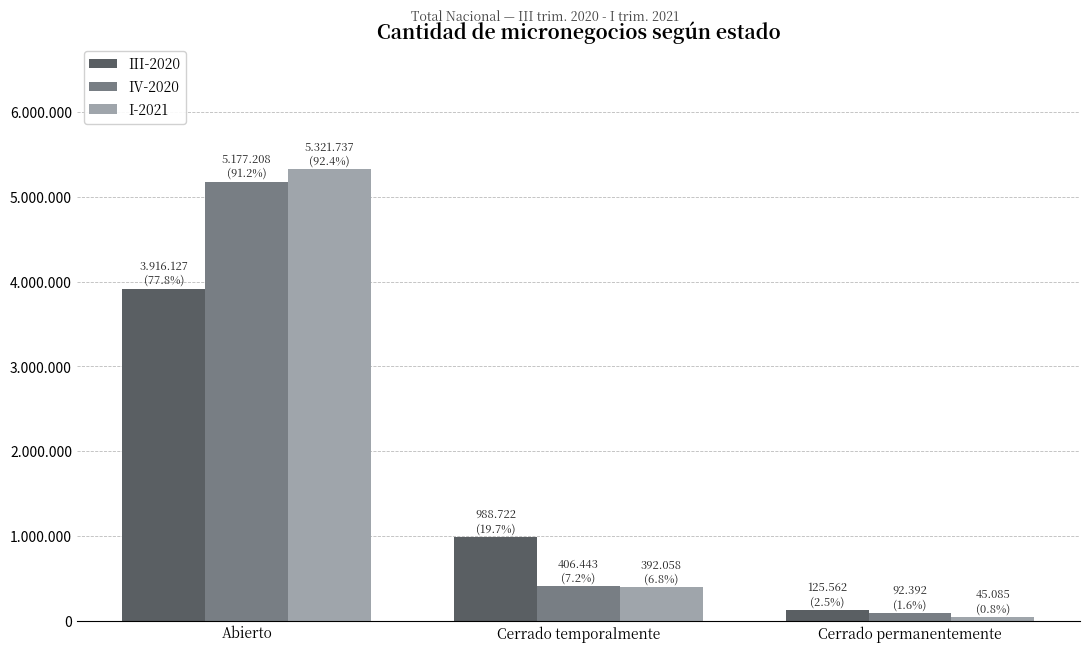

What are all the series names shown in the legend?

III-2020, IV-2020, I-2021